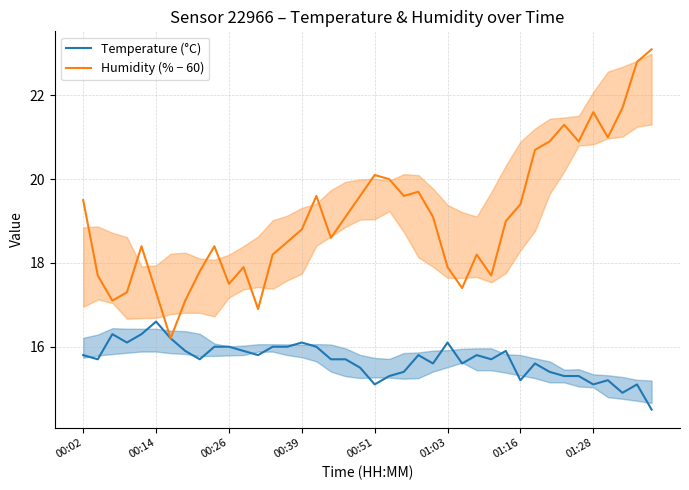

The value of Humidity (% − 60) at 38 is 13.7. True or false?

False